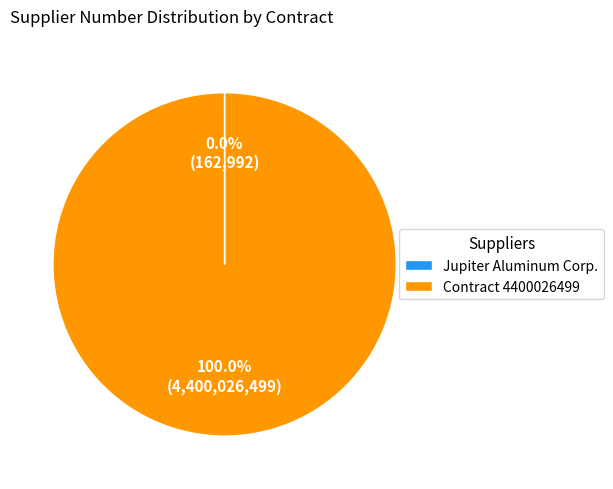

The Contract 4400026499 slice represents 100% of the pie. True or false?

True